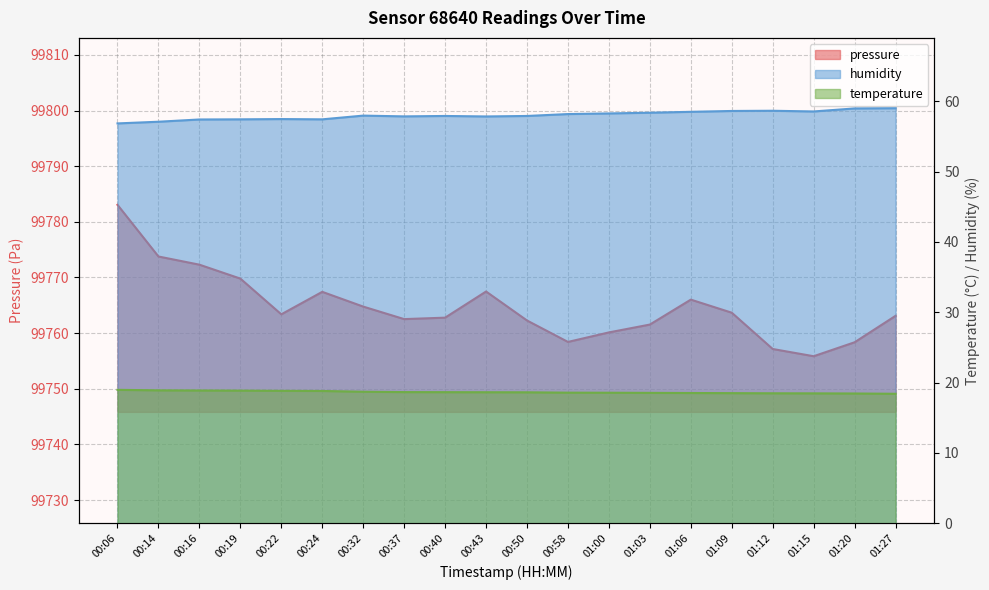

Reading left to right, transcribe all the data shown in this chart.

pressure: 99783.1	99773.8	99772.3	99769.8	99763.4	99767.4	99764.8	99762.5	99762.8	99767.5	99762.3	99758.4	99760.1	99761.5	99766.0	99763.7	99757.1	99755.9	99758.4	99763.1
humidity: 56.8	57.1	57.4	57.4	57.5	57.4	58.0	57.8	57.9	57.8	57.9	58.2	58.3	58.4	58.5	58.6	58.6	58.5	59.0	59.0
temperature: 19.0	18.9	18.9	18.9	18.8	18.8	18.7	18.6	18.6	18.6	18.6	18.6	18.6	18.5	18.5	18.5	18.5	18.5	18.4	18.4